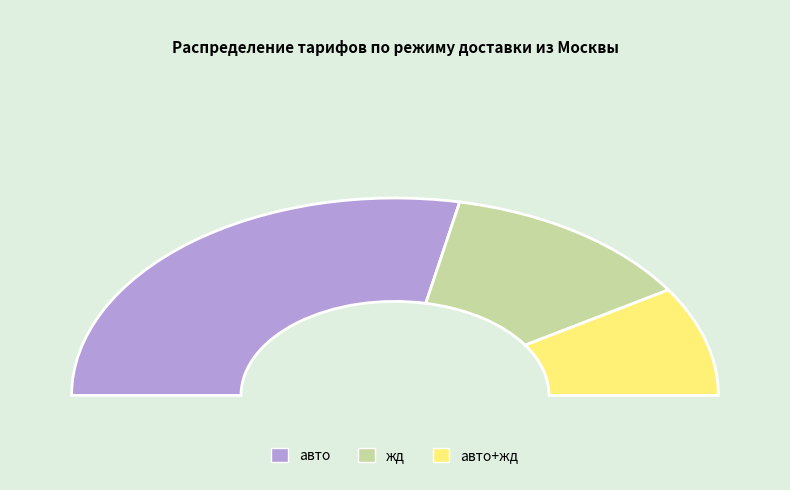

Approximately how many times larger is the value at жд compared to авто+жд?

1.4